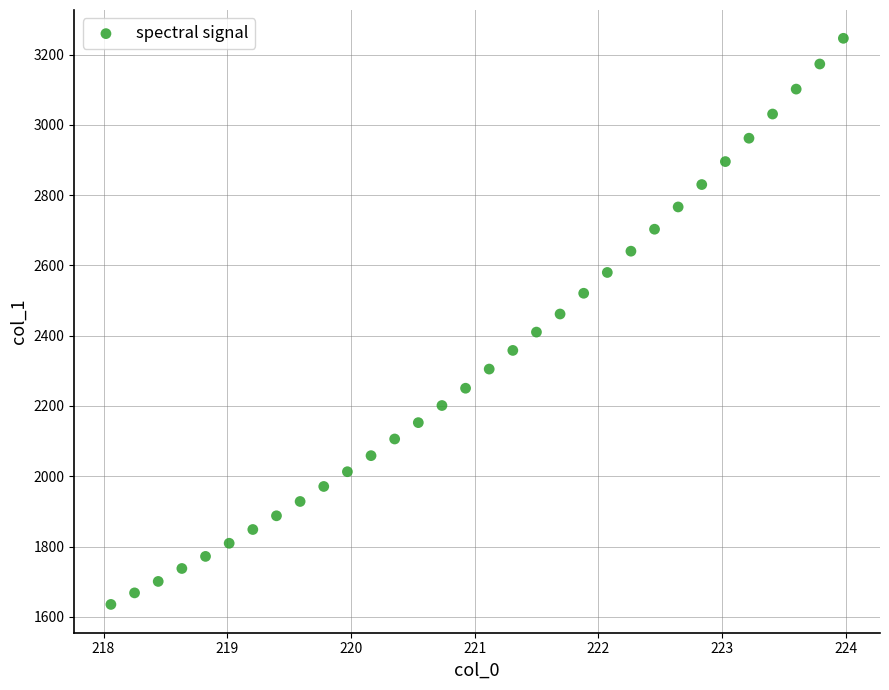

What is the range of X values (max minus min)?

5.9